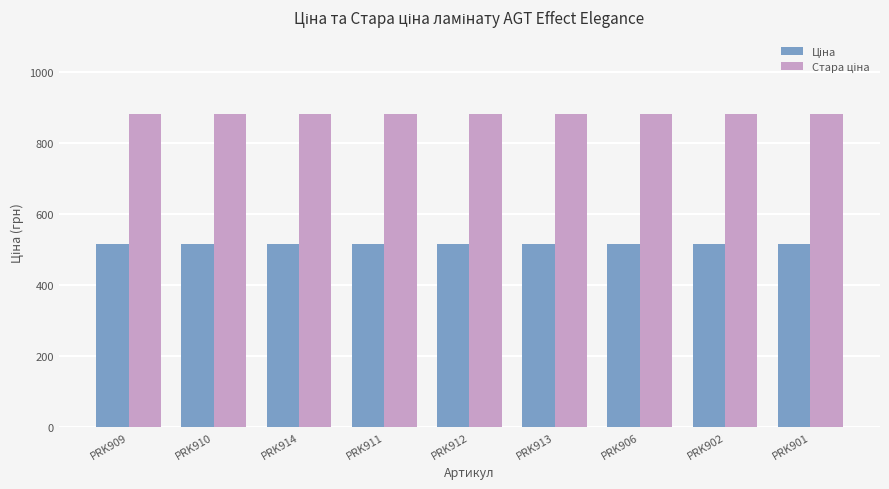

What is the total value across all series at PRK909?

1396.9